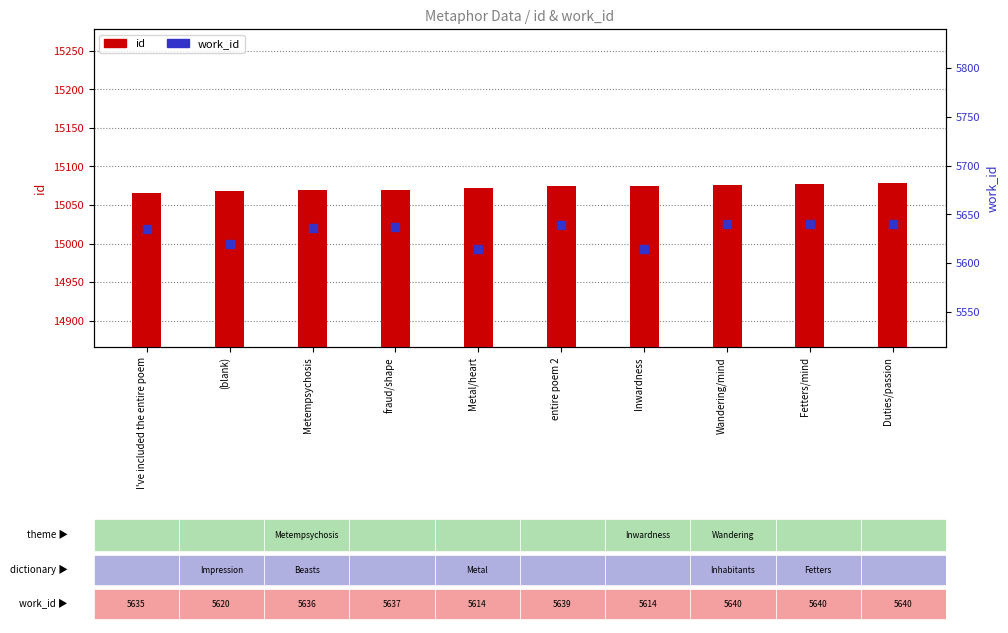

What is the total value across all series at Metal/heart?

20686